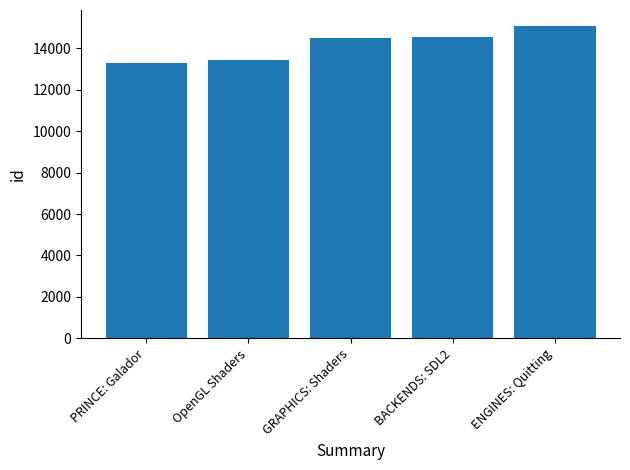

What is the difference between the second highest and minimum values?

1236